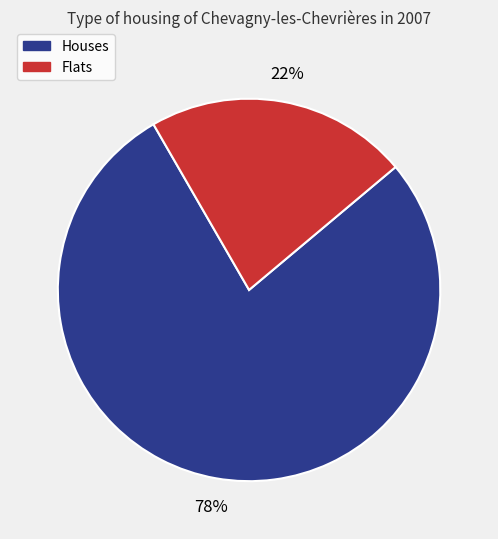

Rank the categories by value from lowest to highest.

Flats, Houses